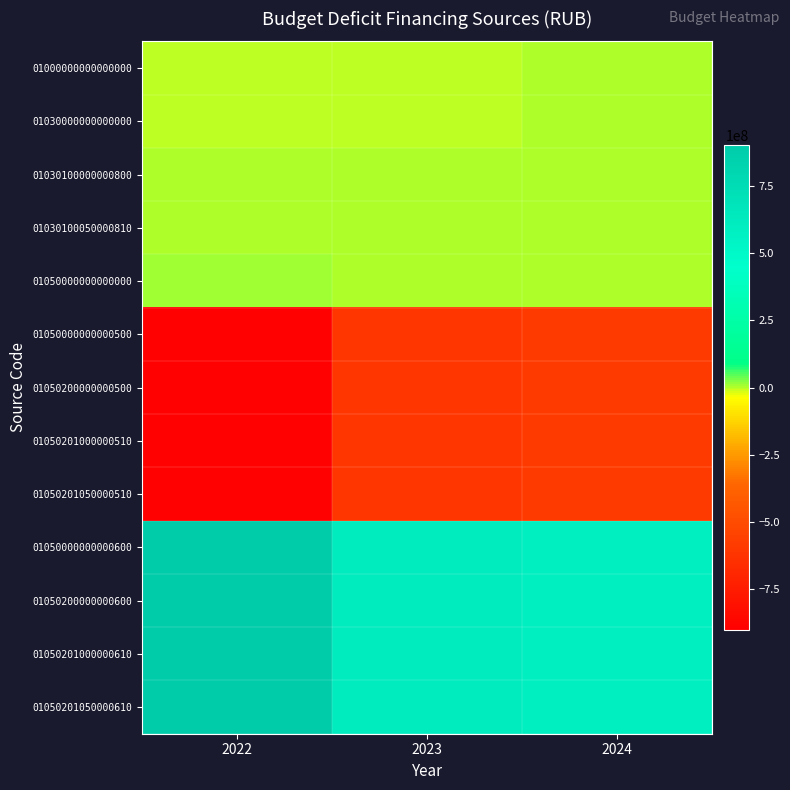

What is the minimum value shown in the chart?

-890335522.4